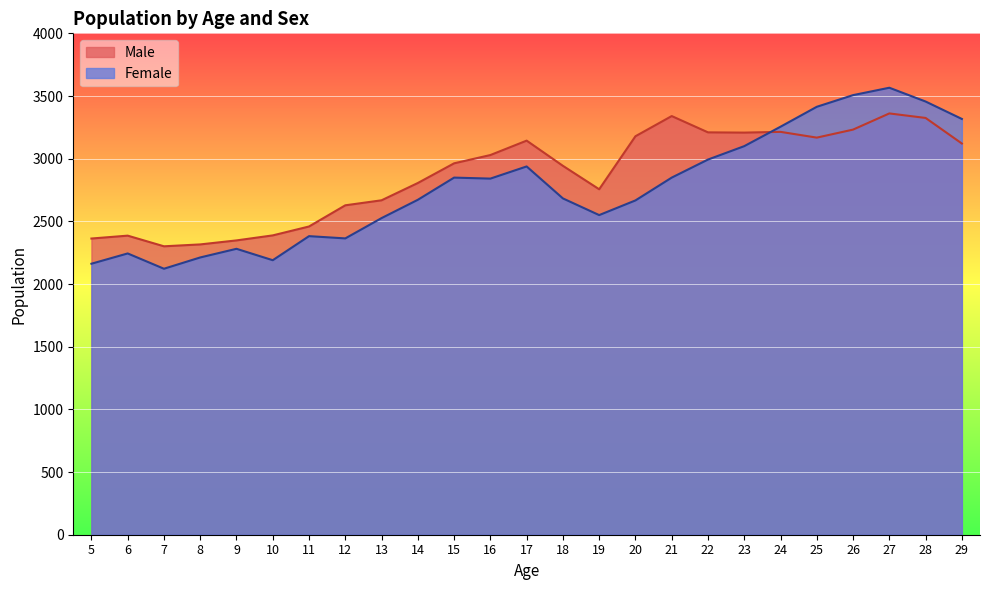

How many lines are shown in the chart?

2